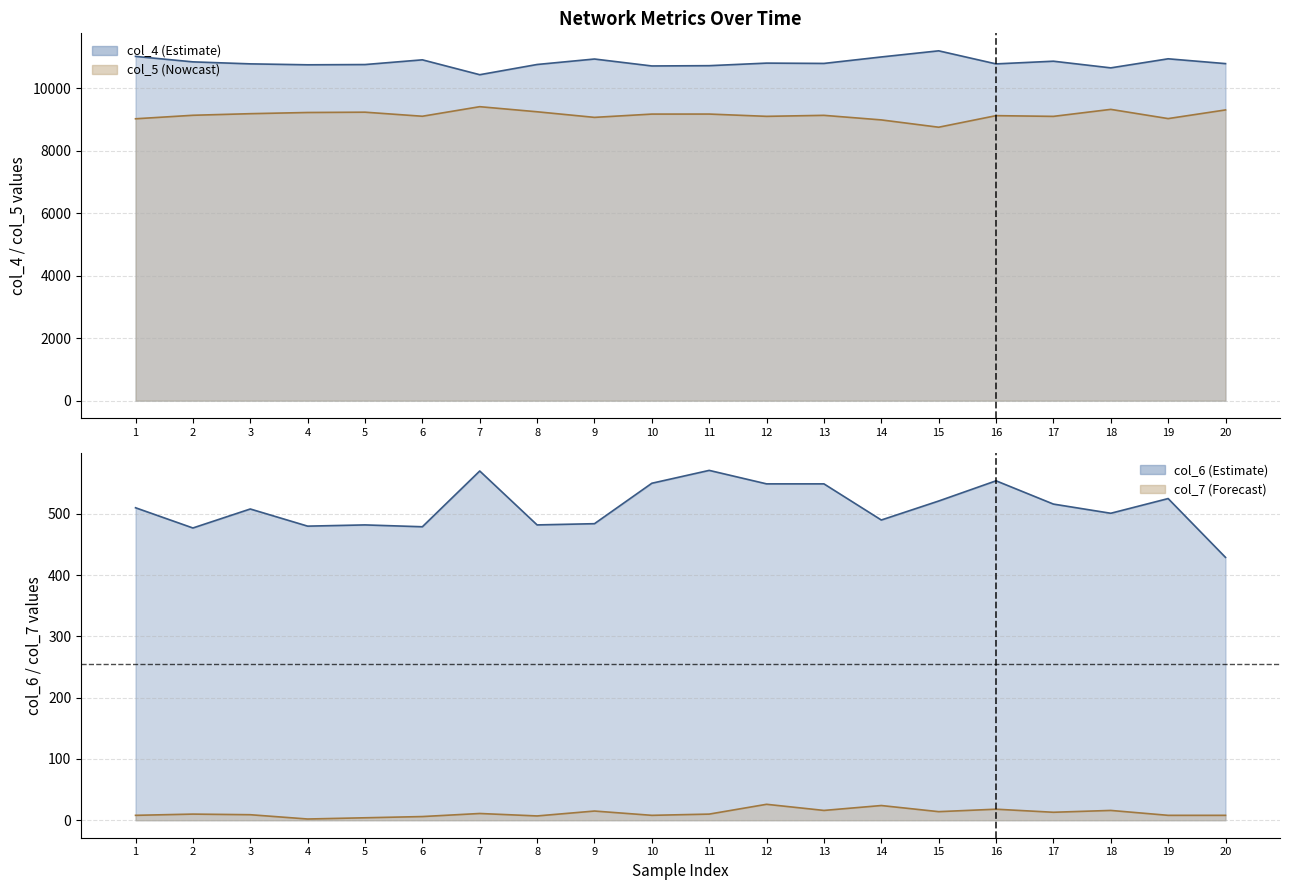

Reading right to left, what are all the values shown in this chart?

col_4 line: 20=10784	19=10938	18=10648	17=10861	16=10775	15=11193	14=10997	13=10790	12=10800	11=10718	10=10709	9=10931	8=10756	7=10429	6=10905	5=10754	4=10746	3=10776	2=10840	1=11015
col_5 line: 20=9302	19=9025	18=9320	17=9096	16=9119	15=8749	14=8983	13=9129	12=9097	11=9170	10=9169	9=9064	8=9243	7=9406	6=9100	5=9230	4=9220	3=9182	2=9131	1=9019
col_6 line: 20=429	19=525	18=501	17=516	16=554	15=521	14=490	13=549	12=549	11=571	10=550	9=484	8=482	7=570	6=479	5=482	4=480	3=508	2=477	1=510
col_7 line: 20=8	19=8	18=16	17=13	16=18	15=14	14=24	13=16	12=26	11=10	10=8	9=15	8=7	7=11	6=6	5=4	4=2	3=9	2=10	1=8